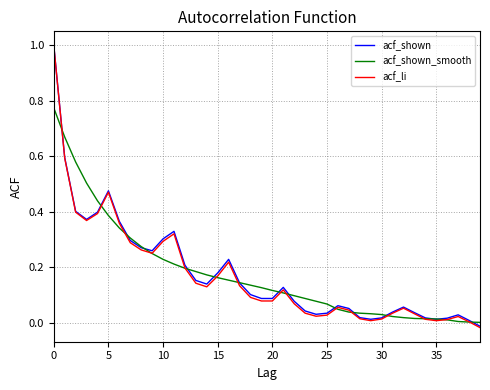

What is the greatest value displayed?

1.0